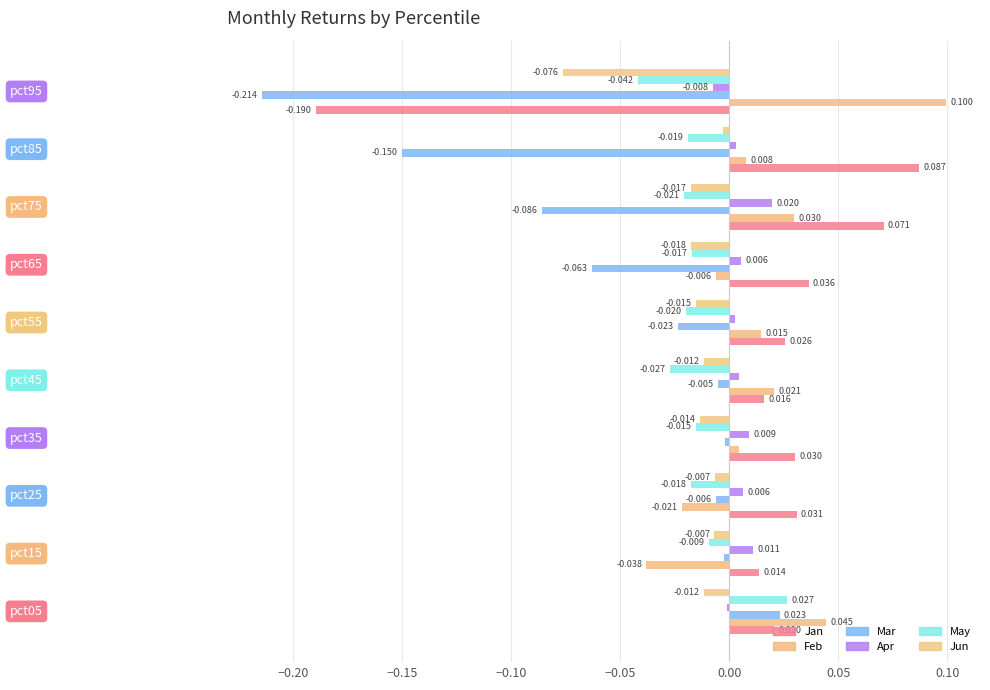

What are all the series names shown in the legend?

Jan, Feb, Mar, Apr, May, Jun